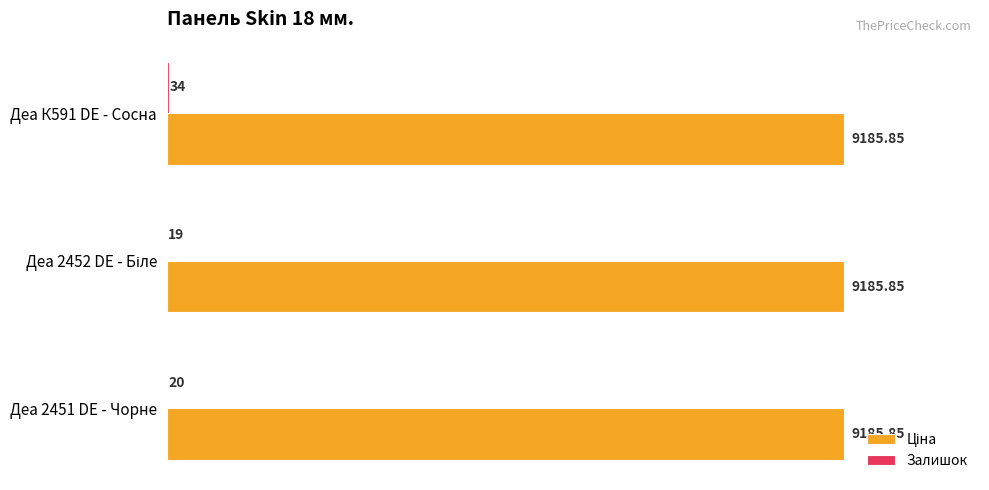

At which category is the sum across all series the highest?

Деа К591 DE - Сосна